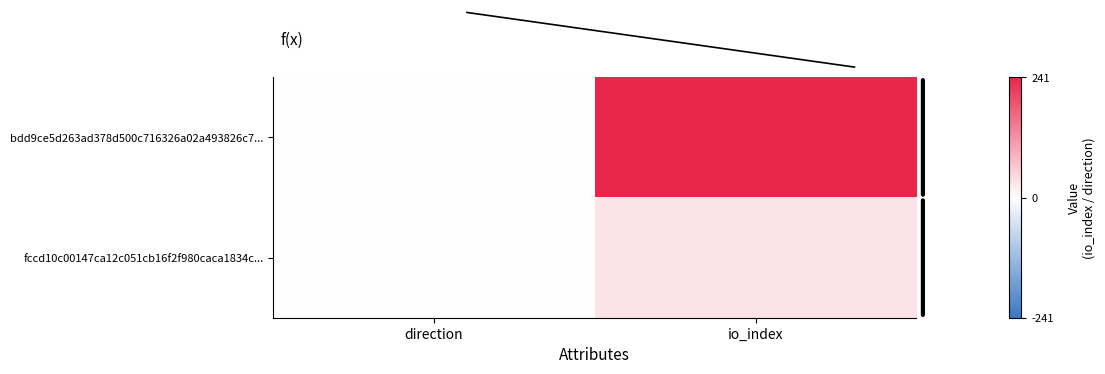

What is the greatest value displayed?

241